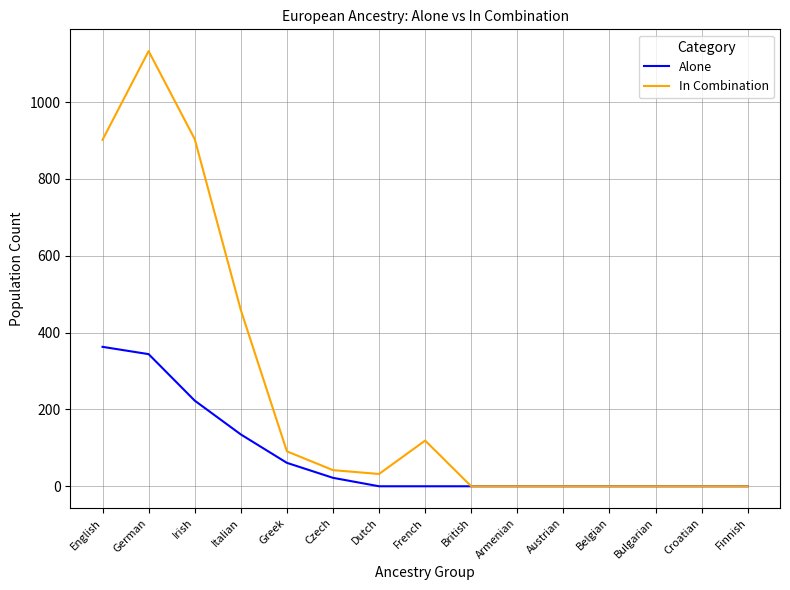

Which series has the widest spread of values?

In Combination